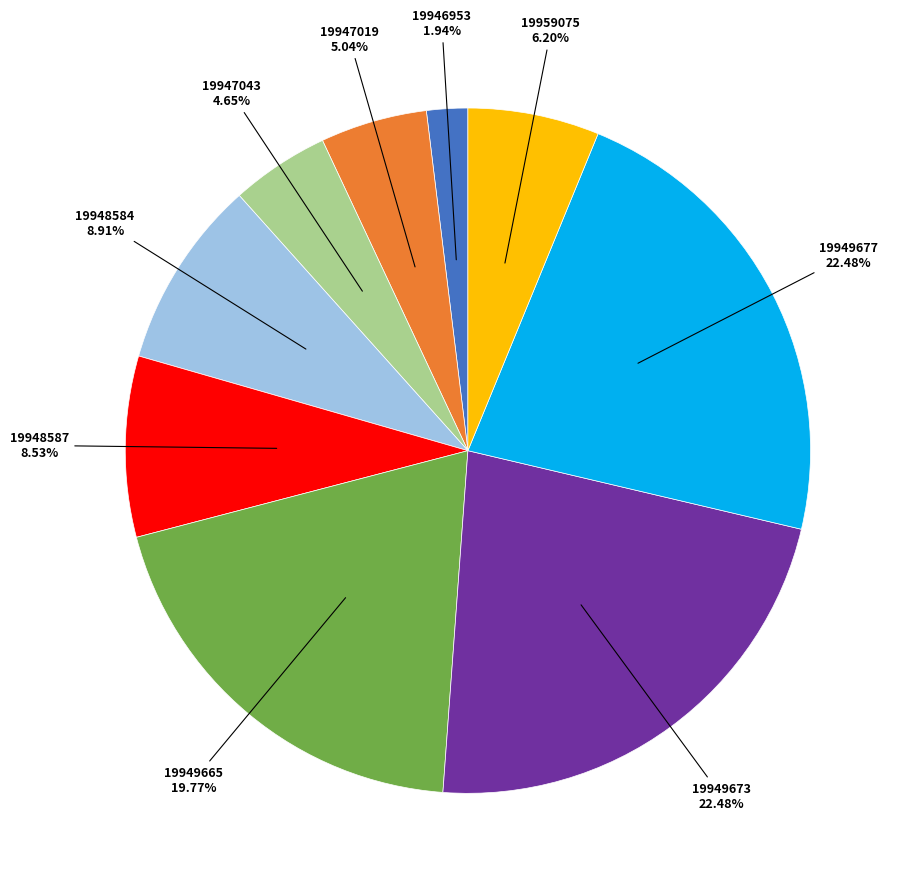

Does any single category account for the majority?

No